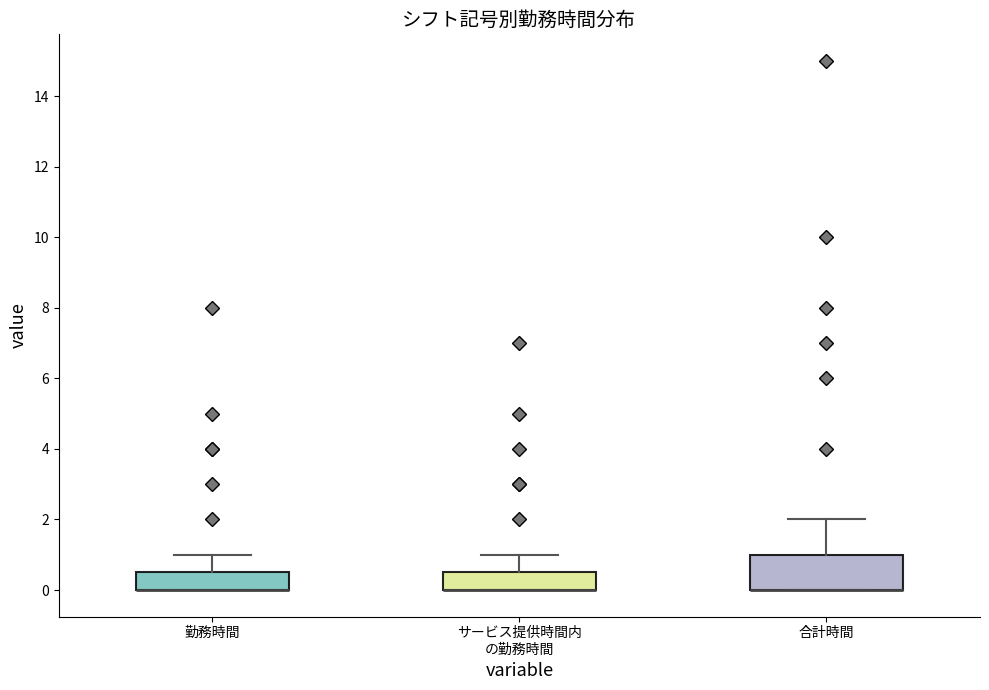

Reading left to right, transcribe this box plot: for each box, give where its median line is, the range the box spans, and where its two whiskers end, as read against the y-axis. The values are not printed on the chart, so give them approximately, as read against the axis.

勤務時間: median 0.0 (drawn on the box's lower edge), box 0.0 to 0.6, whiskers 0.0 to 1.0
サービス提供時間内 の勤務時間: median 0.0 (drawn on the box's lower edge), box 0.0 to 0.6, whiskers 0.0 to 1.0
合計時間: median 0.0 (drawn on the box's lower edge), box 0.0 to 1.0, whiskers 0.0 to 2.0